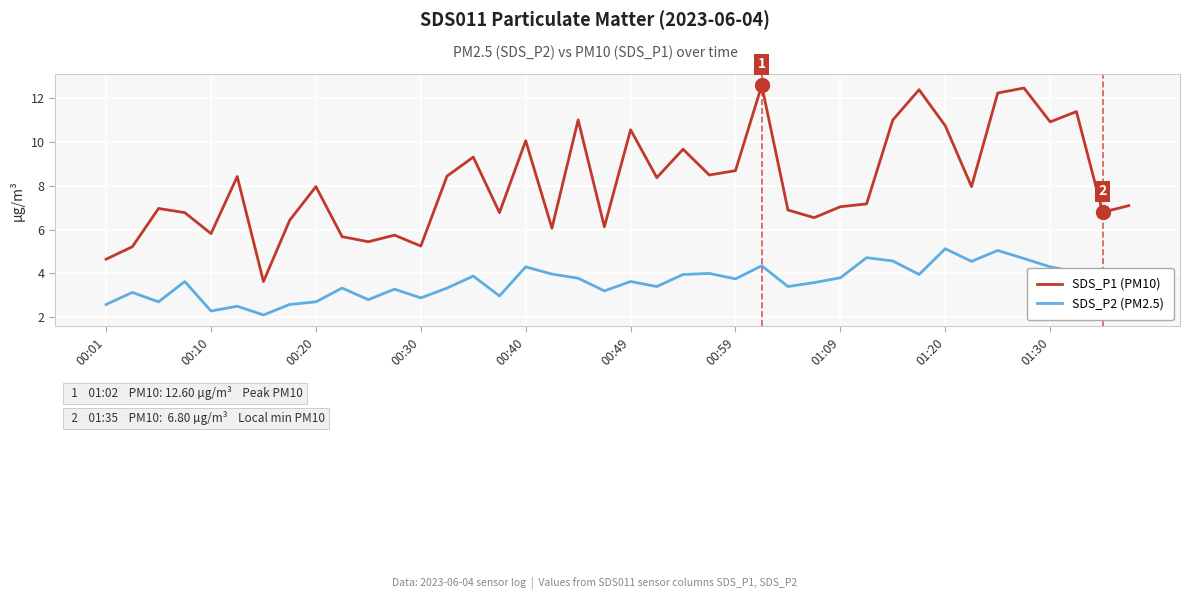

What is the difference between the maximum and minimum values in the SDS_P1 (PM10) series?

9.0